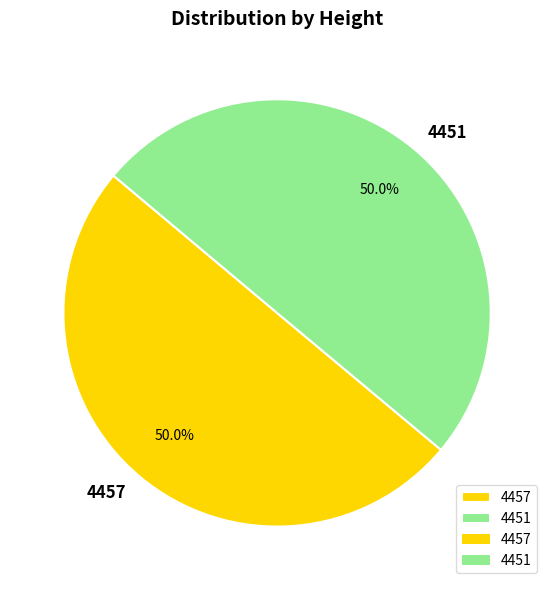

Is the sum of 4451 and 4457 greater than half?

Yes